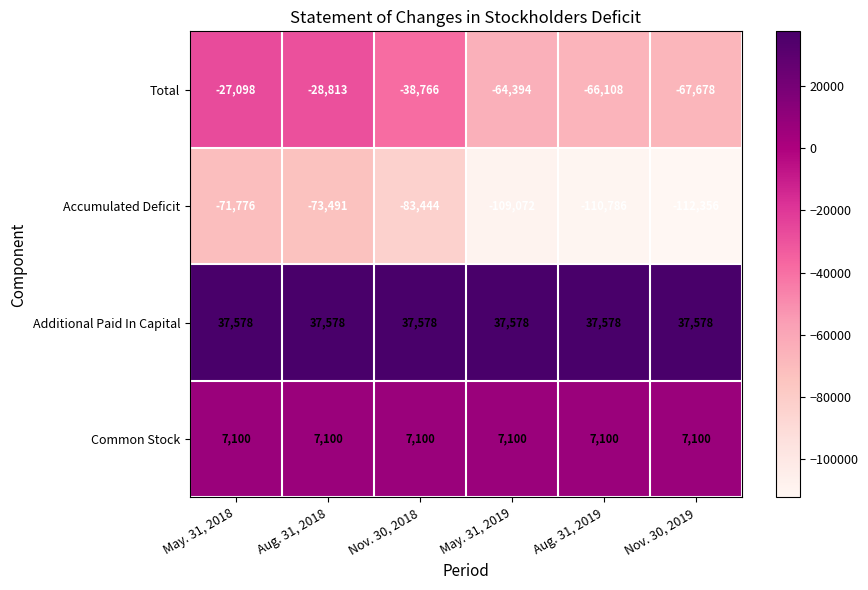

Where is Total nearest to the value -47388?

Nov. 30, 2018